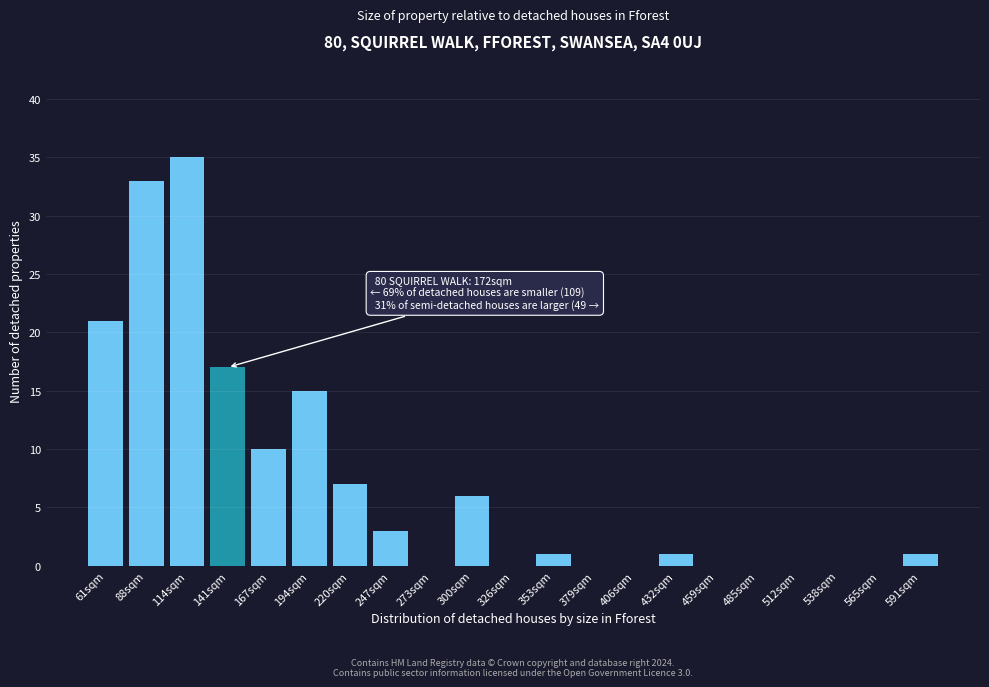

Reading left to right, what are all the values shown in this chart?

61sqm=21	88sqm=33	114sqm=35	141sqm=17	167sqm=10	194sqm=15	220sqm=7	247sqm=3	273sqm=0	300sqm=6	326sqm=0	353sqm=1	379sqm=0	406sqm=0	432sqm=1	459sqm=0	485sqm=0	512sqm=0	538sqm=0	565sqm=0	591sqm=1